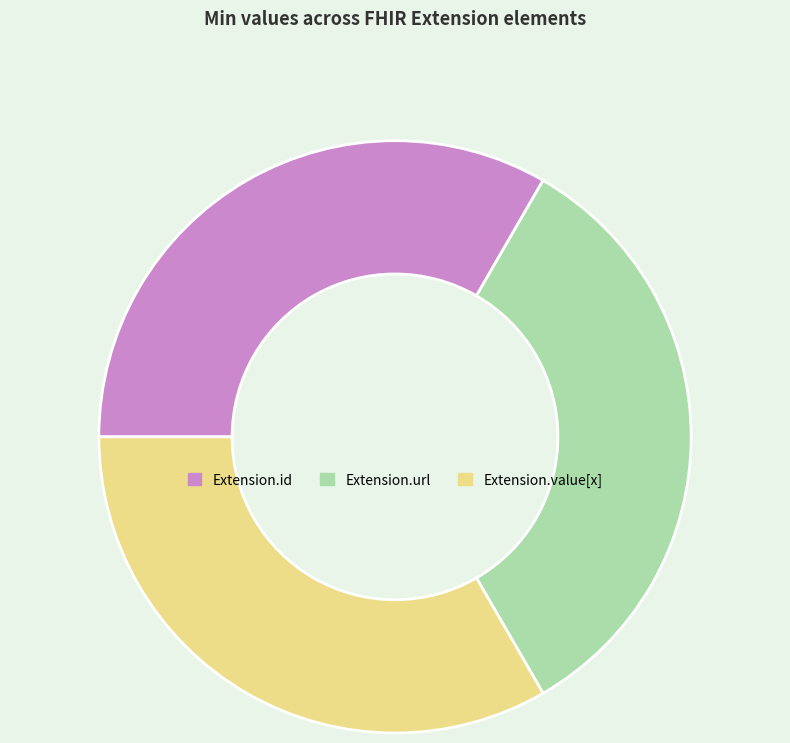

How many slices are in this pie chart?

3